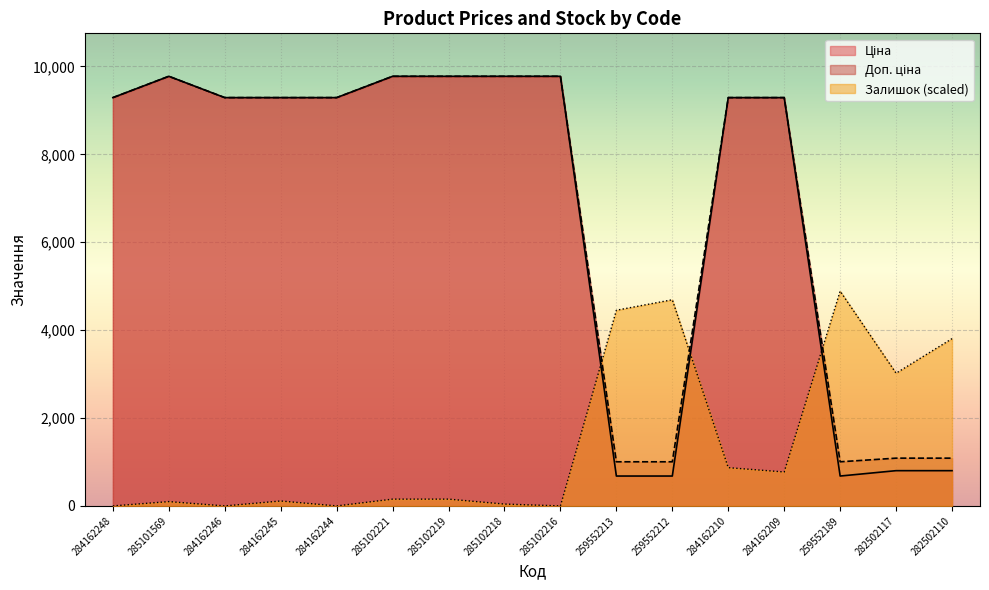

Where do Залишок and Доп. ціна first cross each other?

285102216 and 259552213